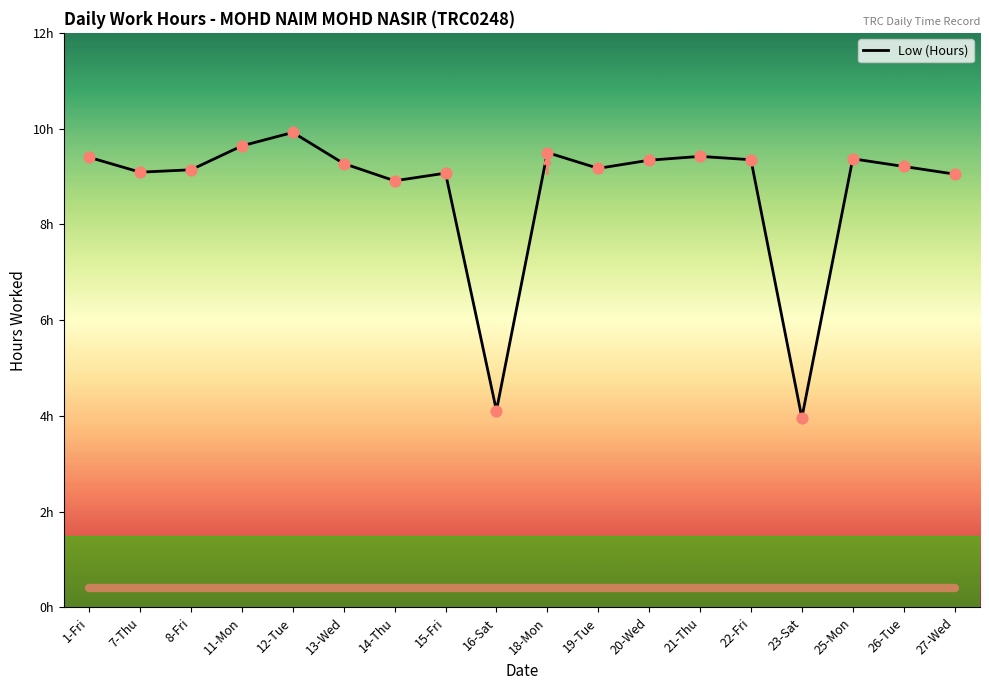

What is the change in value from 16-Sat to 20-Wed?

+5.2